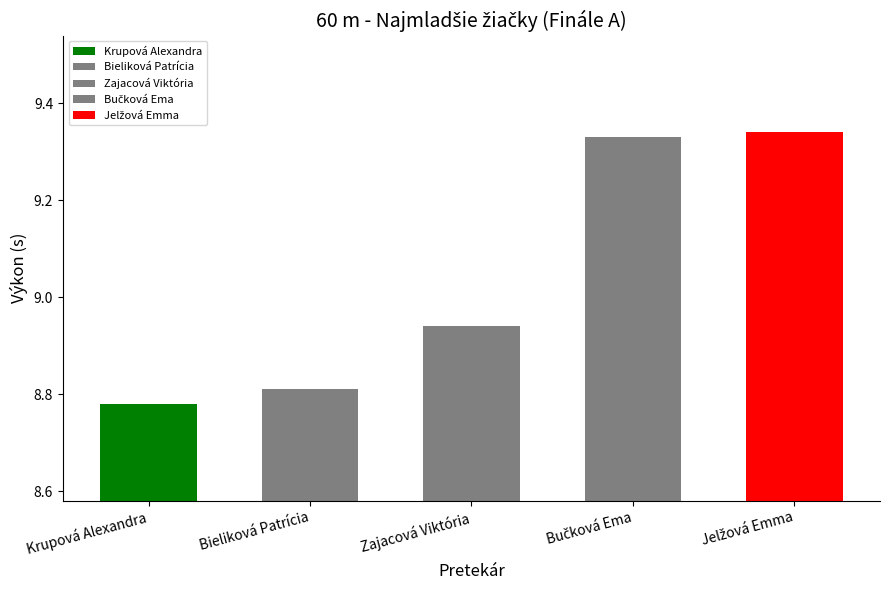

List the labels in order of value, largest first.

Jelžová Emma, Bučková Ema, Zajacová Viktória, Bieliková Patrícia, Krupová Alexandra